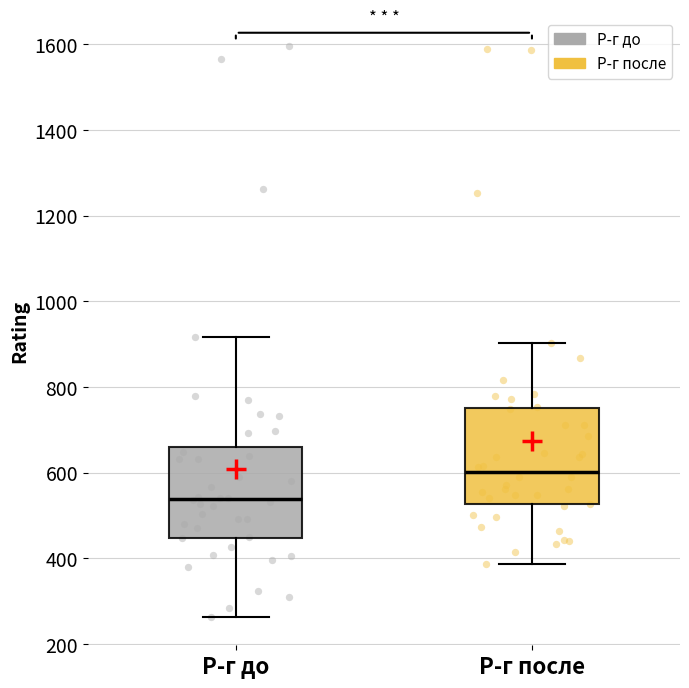

Reading left to right, read every box against the y-axis: the position of its median line, the range the box covers, and the ends of its whiskers. The values are not printed on the chart, so give them approximately, as read against the axis.

Р-г до: median 540, box 440 to 660, whiskers 260 to 920
Р-г после: median 600, box 520 to 760, whiskers 380 to 900